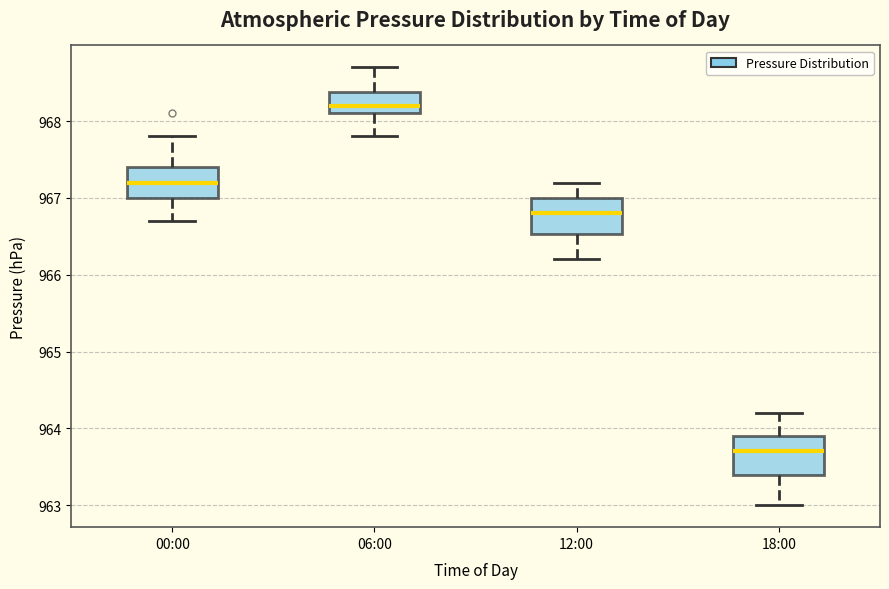

Reading left to right, transcribe this box plot: for each box, give where its median line is, the range the box spans, and where its two whiskers end, as read against the y-axis. The values are not printed on the chart, so give them approximately, as read against the axis.

00:00: median 967.2, box 967.0 to 967.4, whiskers 966.7 to 967.8
06:00: median 968.2, box 968.1 to 968.4, whiskers 967.8 to 968.7
12:00: median 966.8, box 966.5 to 967.0, whiskers 966.2 to 967.2
18:00: median 963.7, box 963.4 to 963.9, whiskers 963.0 to 964.2